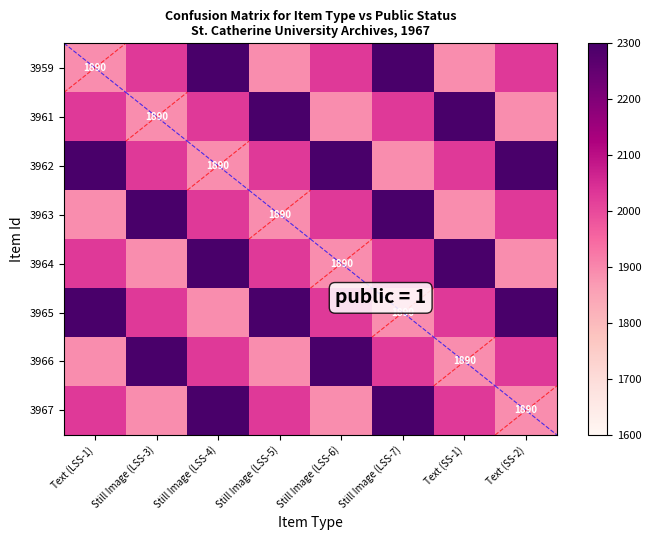

Which has a higher value, Text (SS-2) or Still Image (LSS-4)?

Still Image (LSS-4)